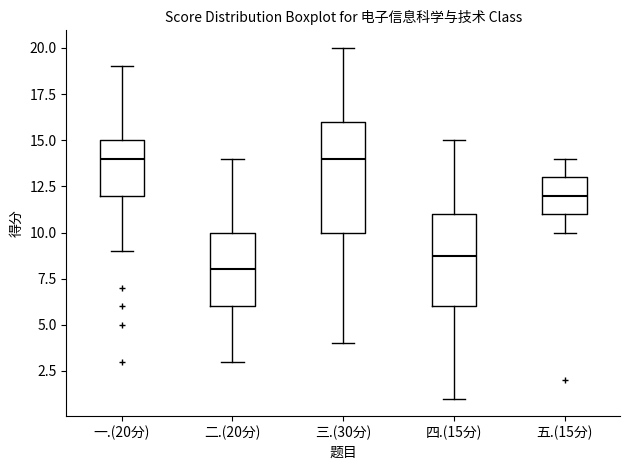

Reading left to right, transcribe this box plot: for each box, give where its median line is, the range the box spans, and where its two whiskers end, as read against the y-axis. The values are not printed on the chart, so give them approximately, as read against the axis.

一.(20分): median 14, box 12 to 15, whiskers 9 to 19
二.(20分): median 8, box 6 to 10, whiskers 3 to 14
三.(30分): median 14, box 10 to 16, whiskers 4 to 20
四.(15分): median 9, box 6 to 11, whiskers 1 to 15
五.(15分): median 12, box 11 to 13, whiskers 10 to 14